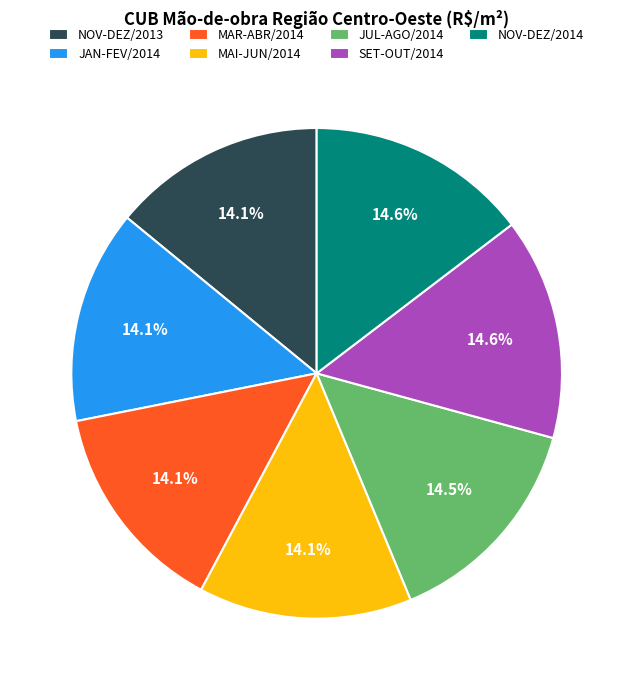

Is MAR-ABR/2014 the majority of the pie?

No